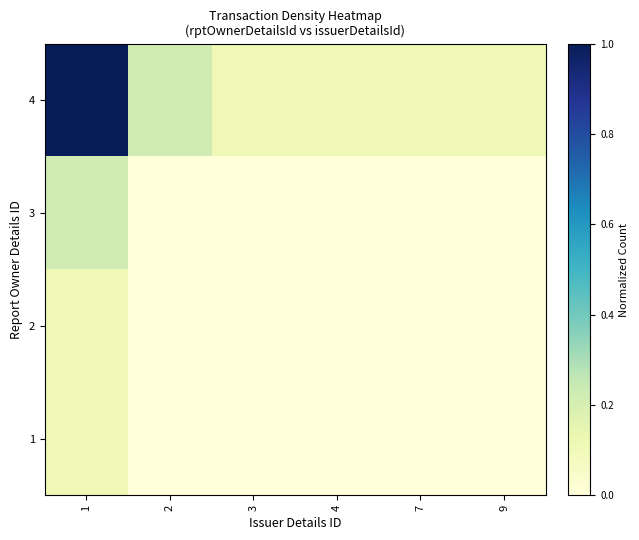

At how many categories does at least one series exceed 0?

6